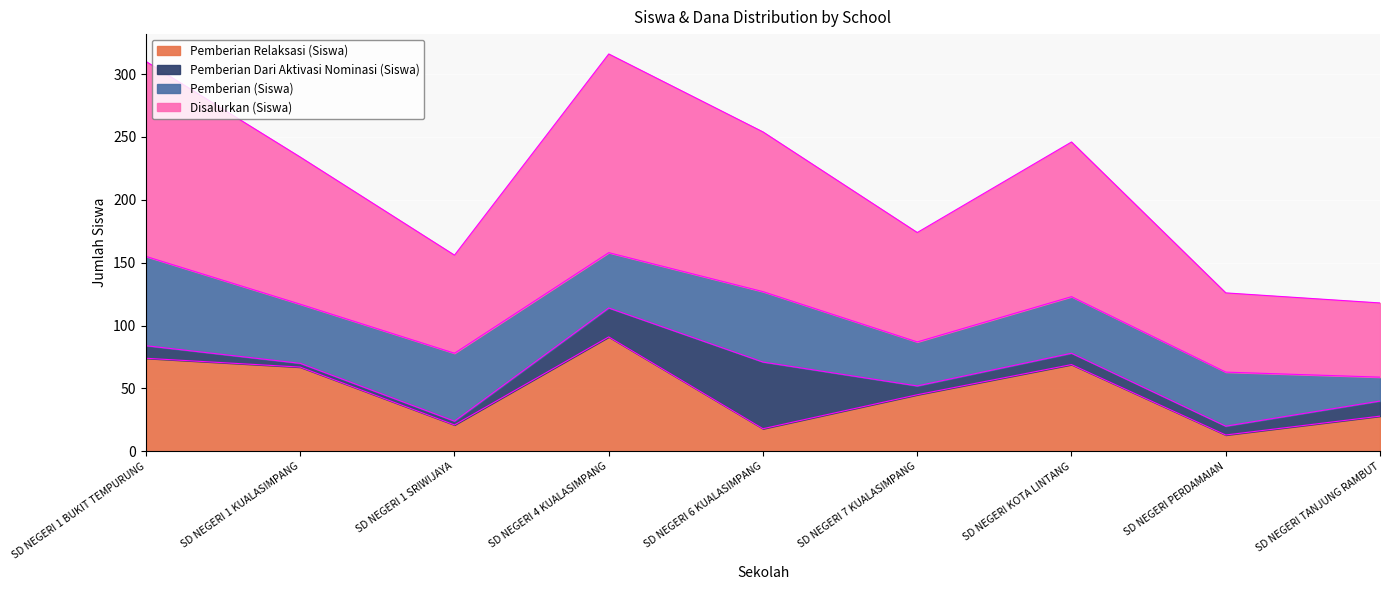

True or false: Disalurkan (Siswa) and Pemberian Relaksasi (Siswa) intersect in this chart.

False